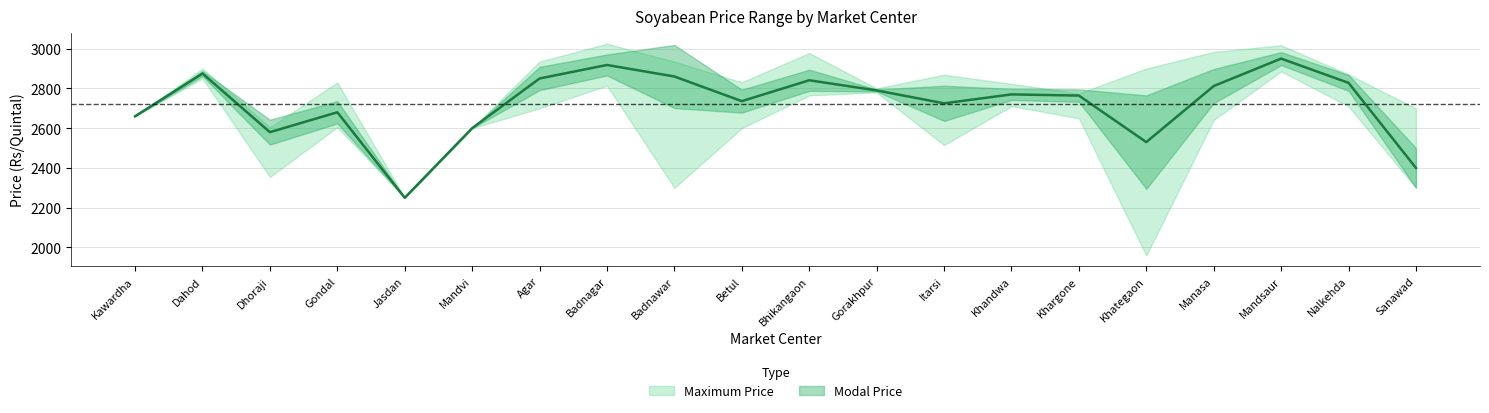

In Maximum Price, how many points are lower than both neighbors (excluding endpoints)?

5